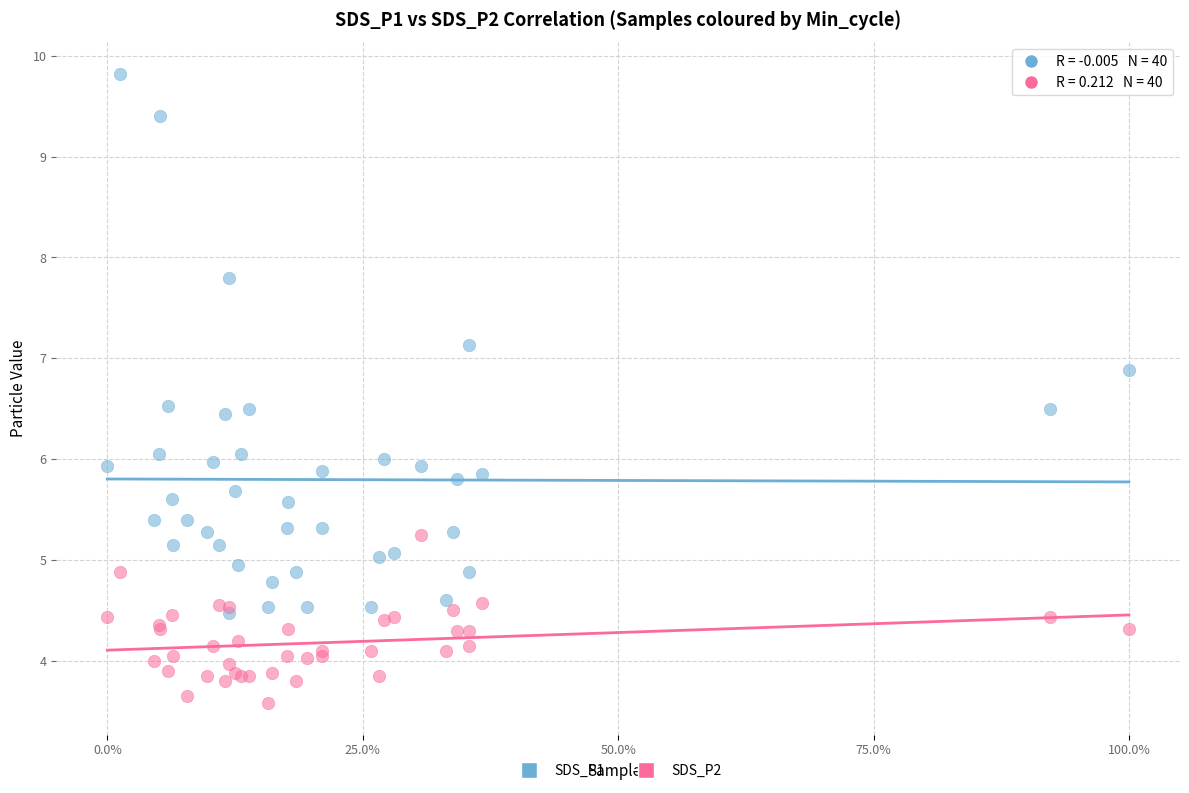

Which series has the largest Y range (max minus min)?

SDS_P1